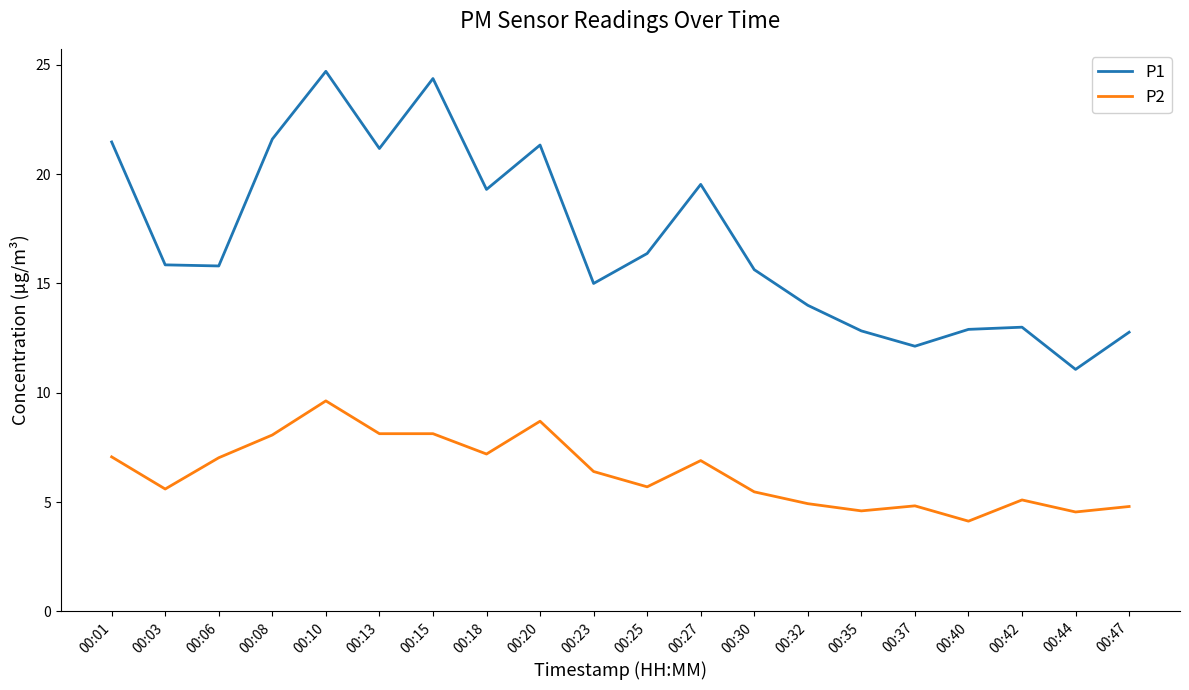

True or false: P1 and P2 intersect in this chart.

False